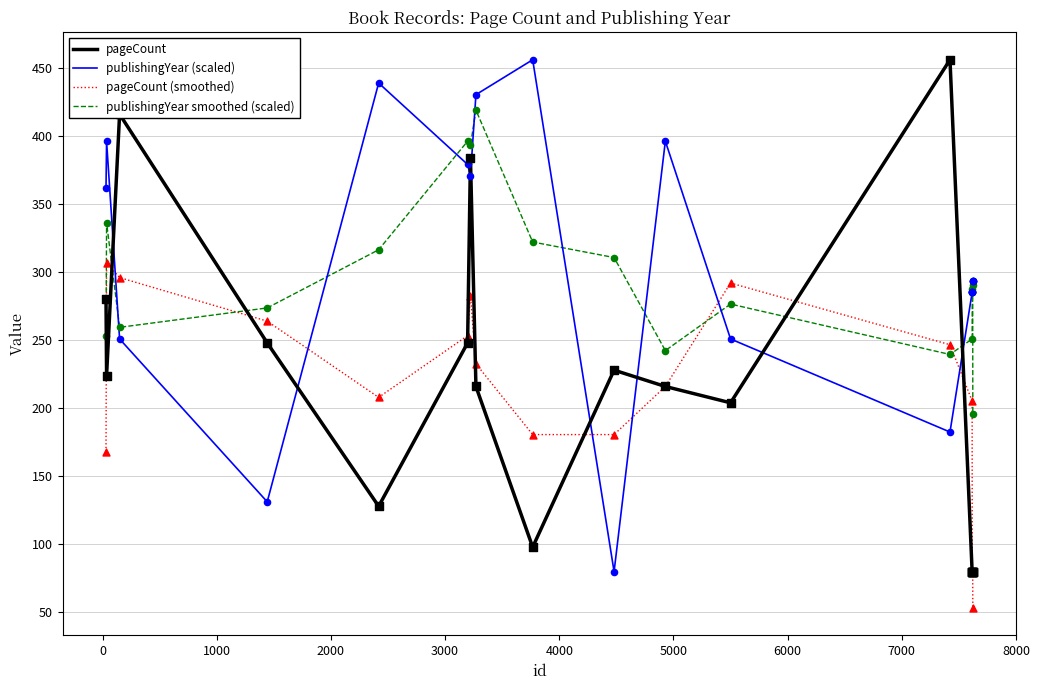

What are all the series names shown in the legend?

pageCount, publishingYear (scaled), pageCount (smoothed), publishingYear smoothed (scaled)